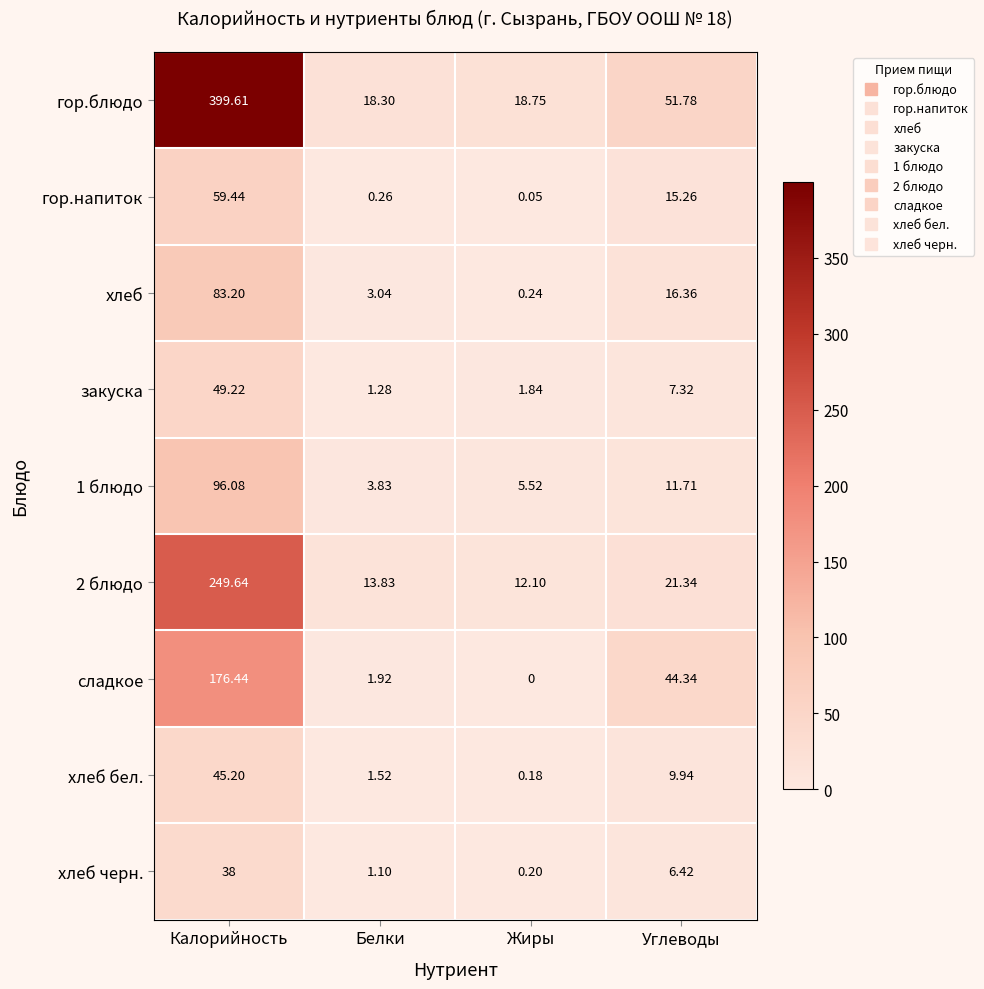

Where is гор.блюдо nearest to the value 208?

Углеводы